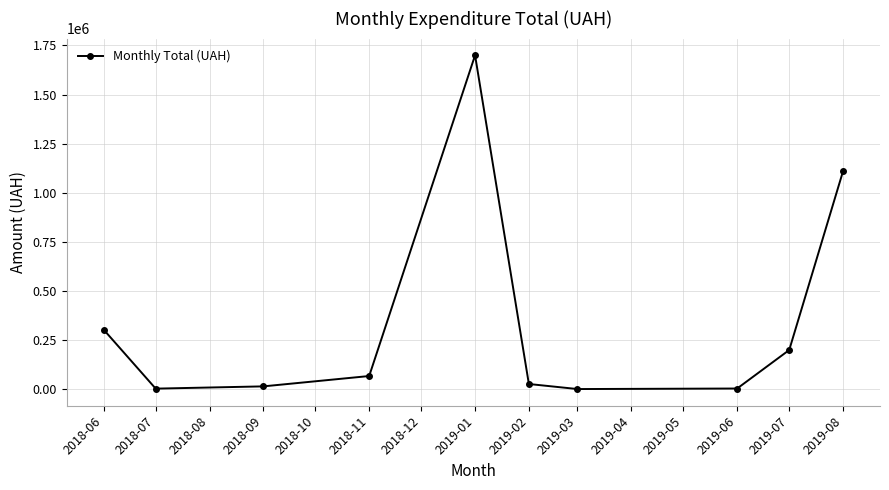

The value at 2018-09 is 99338.6. True or false?

False